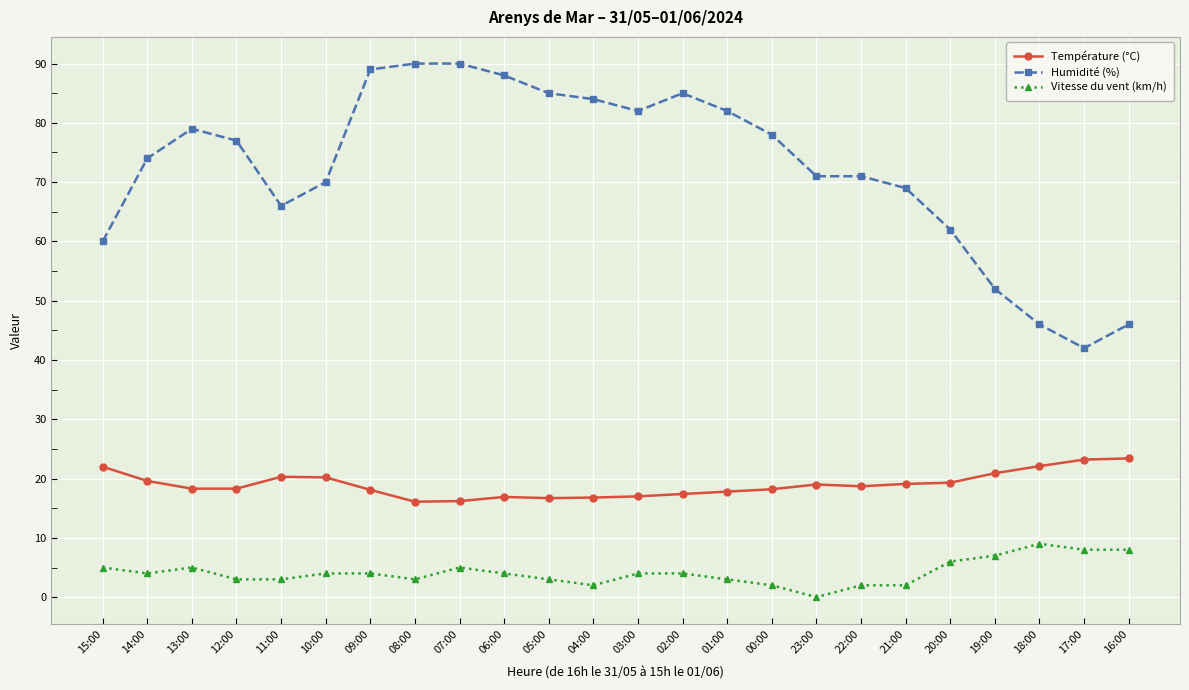

Between 15:00 and 13:00, which series saw the biggest shift?

Humidité (%)